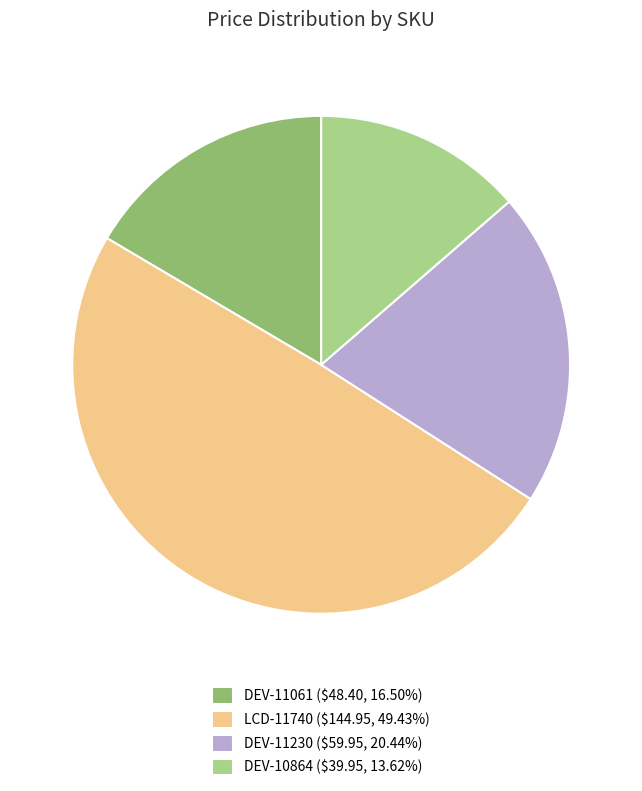

Is DEV-11061 ($48.40, 16.50%) the majority of the pie?

No